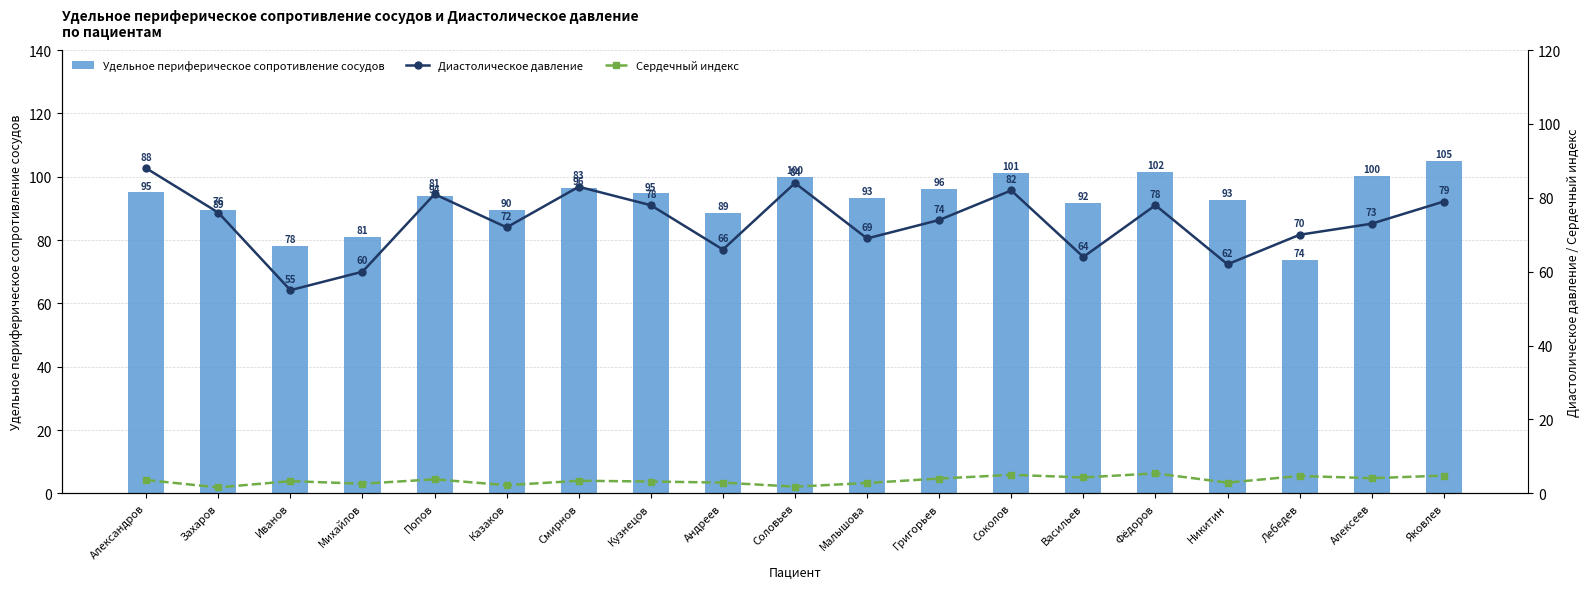

What is the average value of the Удельное периферическое сопротивление сосудов series?

92.8